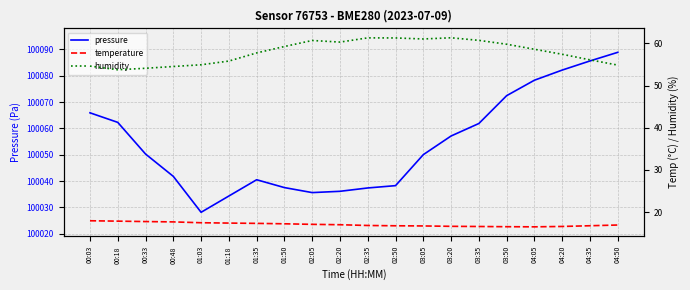

What is the label of the 2nd point from the right?

04:35